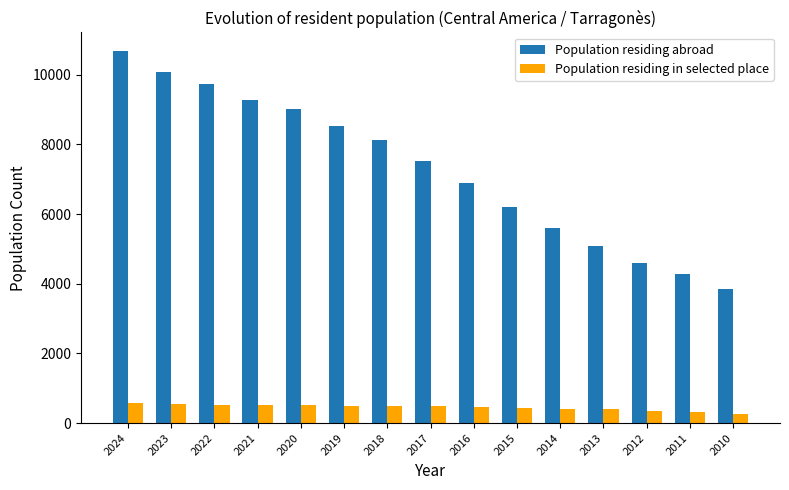

What is the value of the Population residing abroad bar at the 10th from the left?

6203